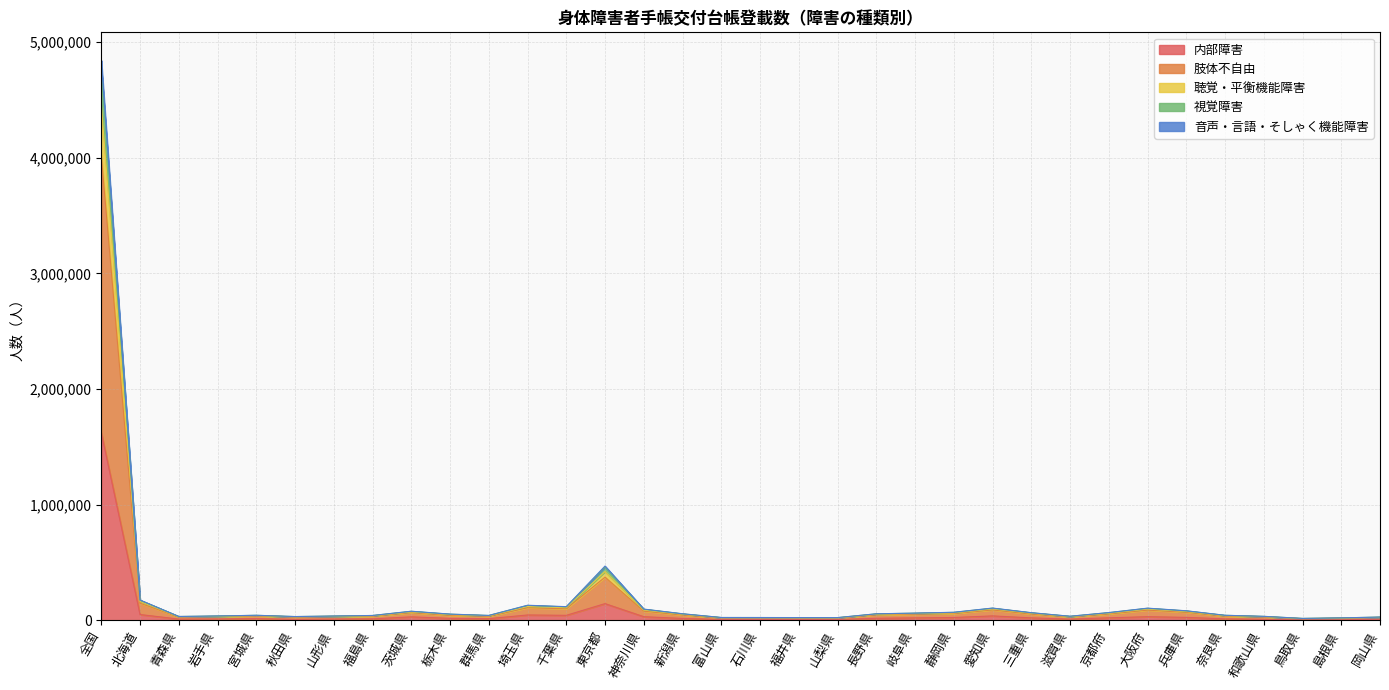

In 音声・言語・そしゃく機能障害, how many points are higher than both neighbors (excluding endpoints)?

7